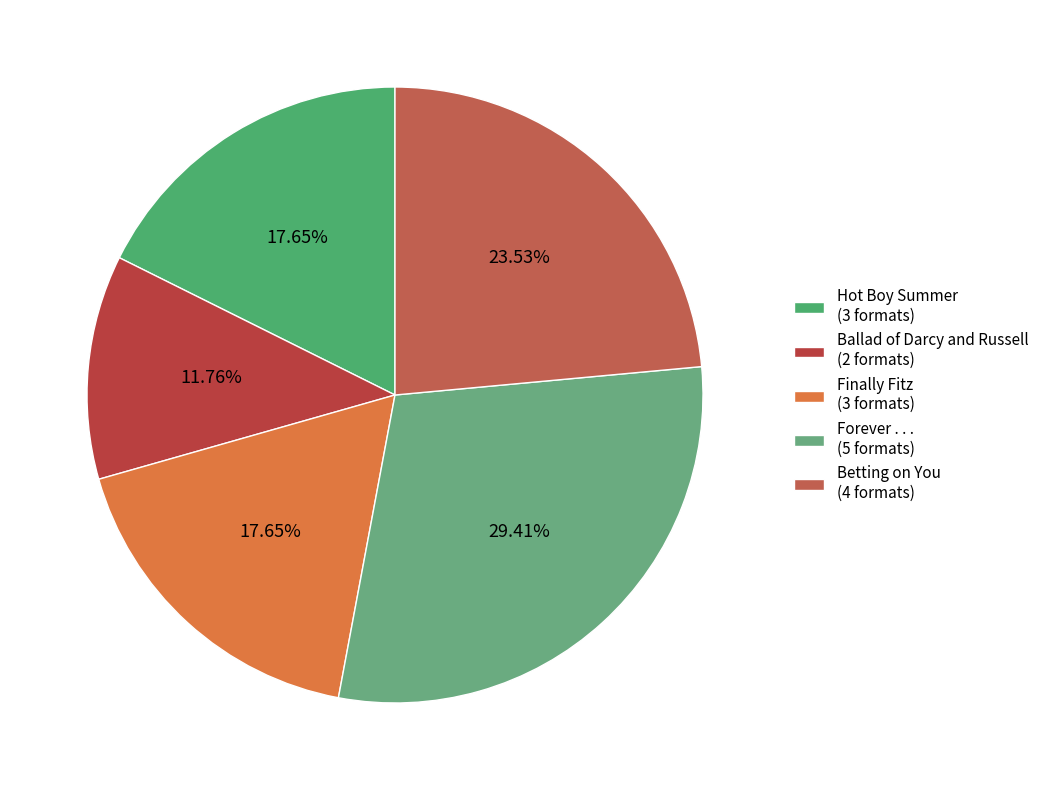

Is there a majority slice in this chart?

No